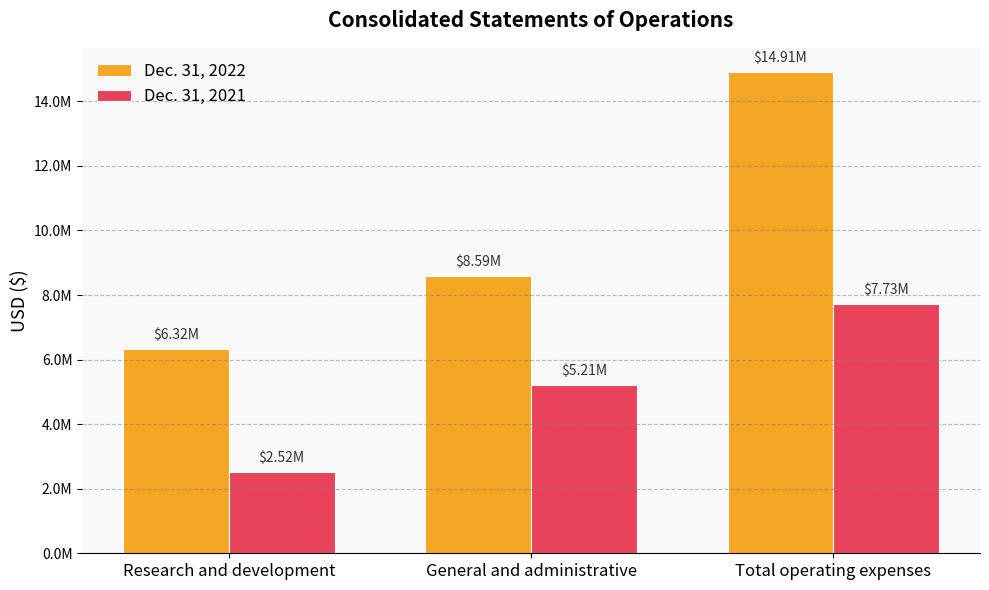

At which category does the chart reach its minimum across all series?

Research and development